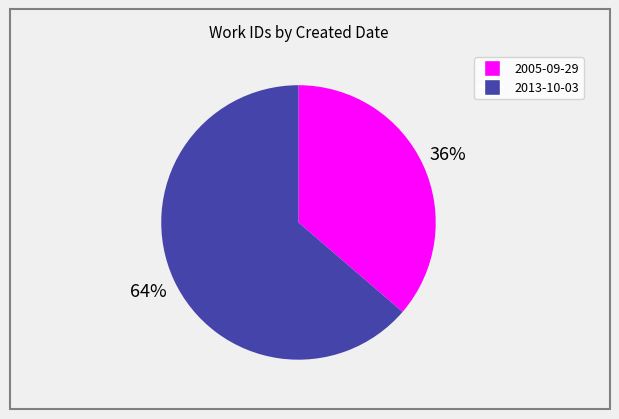

What percentage is the 2005-09-29 slice, to the nearest percent?

36%